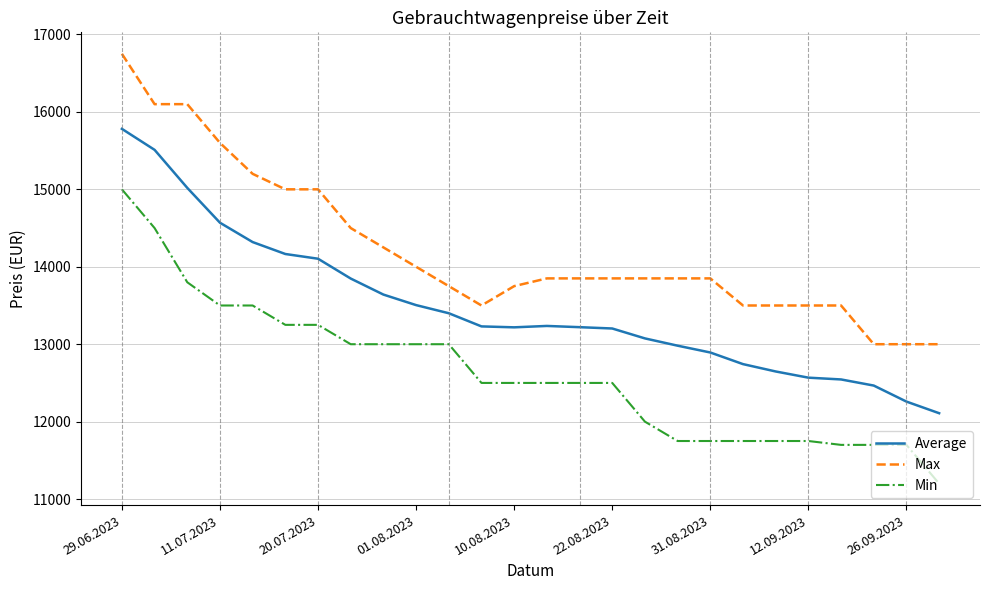

What is the difference between the maximum and minimum values in the Min series?

3800